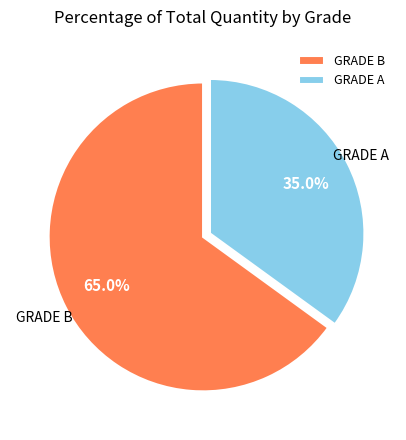

How many segments does this pie chart have?

2